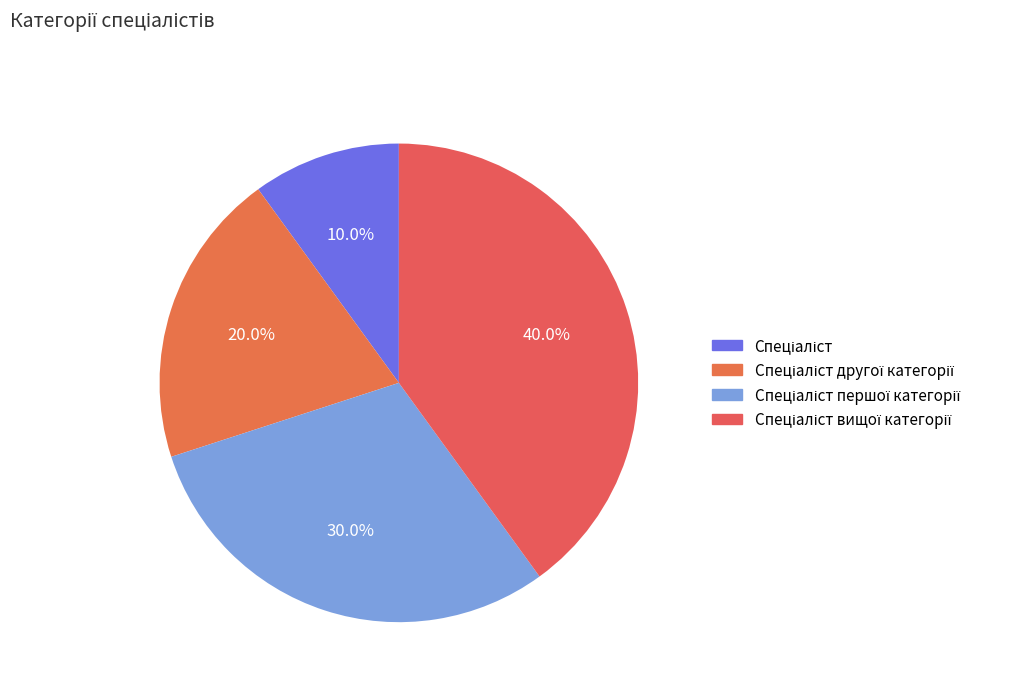

Which has a higher value, Спеціаліст першої категорії or Спеціаліст вищої категорії?

Спеціаліст вищої категорії